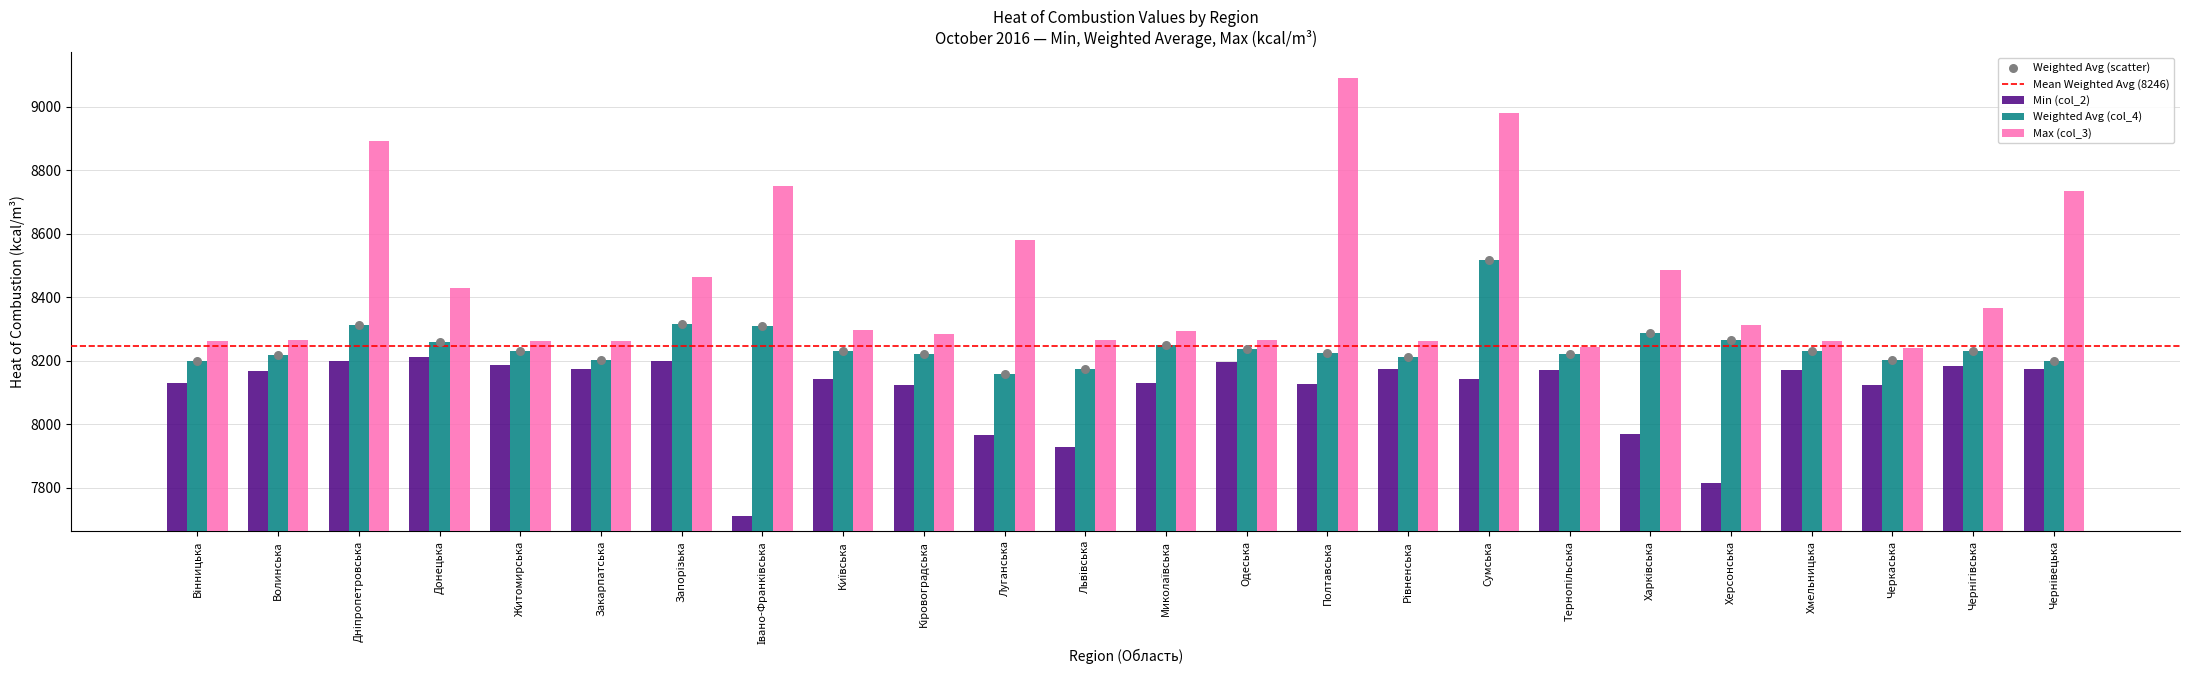

What are all the series names shown in the legend?

Min (col_2), Weighted Avg (col_4), Max (col_3)